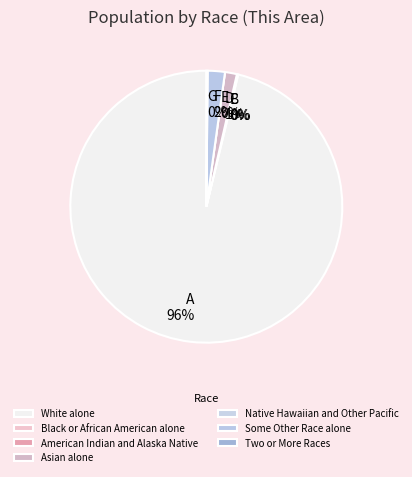

Which slice is the largest?

White alone